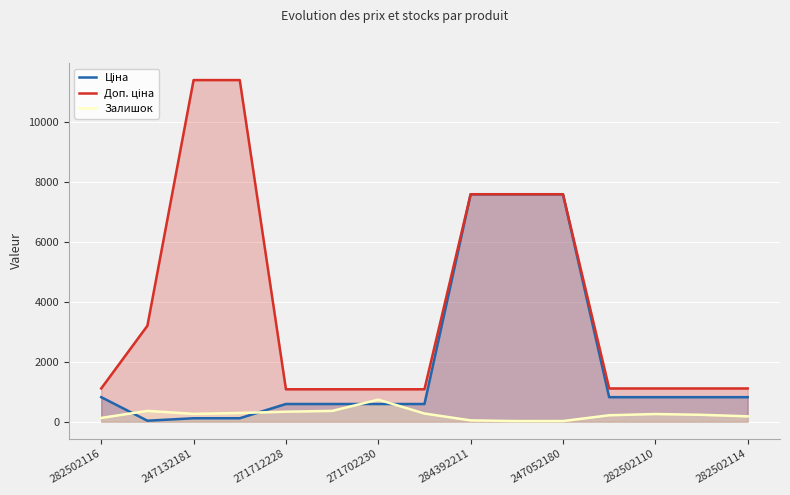

The value of Залишок at 271702230 is 735.0. True or false?

True